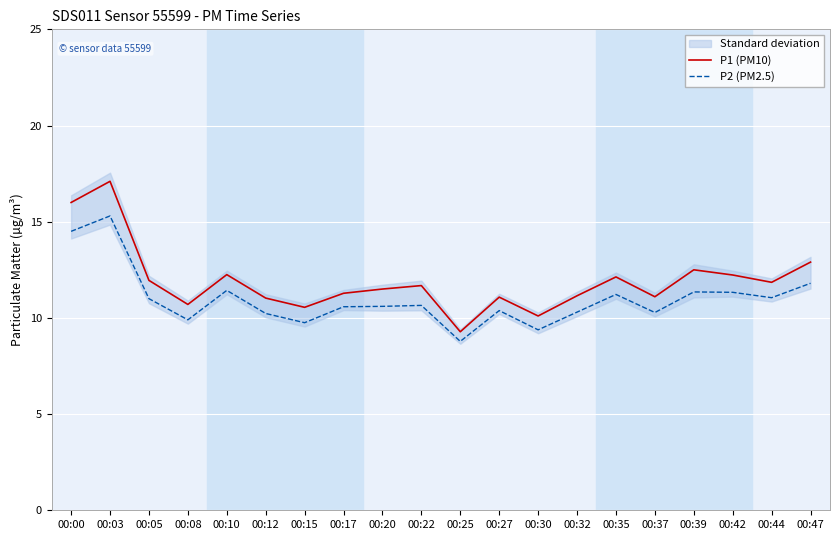

Reading right to left, extract all data points from this chart.

P1 (PM10): 12.9	11.8	12.2	12.5	11.1	12.1	11.2	10.1	11.1	9.3	11.7	11.5	11.3	10.6	11.0	12.2	10.7	11.9	17.1	16.0
P2 (PM2.5): 11.8	11.1	11.3	11.3	10.3	11.2	10.3	9.4	10.4	8.8	10.7	10.6	10.6	9.8	10.2	11.4	9.9	11.0	15.3	14.5